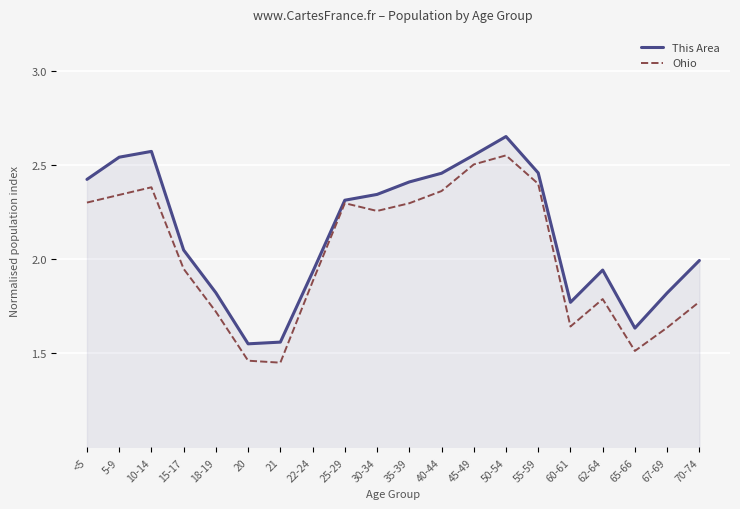

Is the value of This Area at 20 greater than the value of Ohio at 50-54?

No